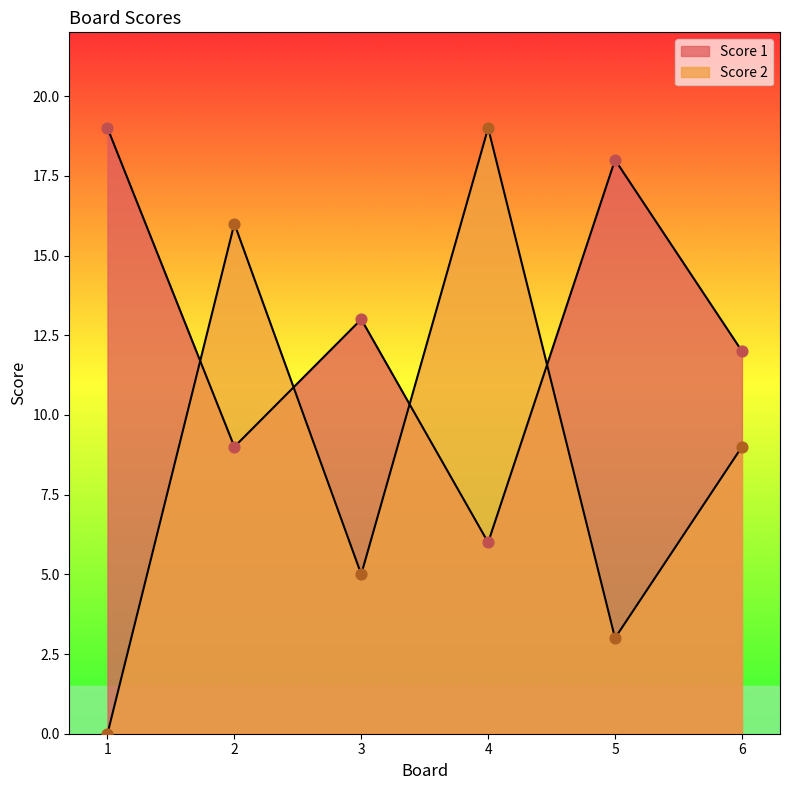

What is the total value across all series at 1?

19